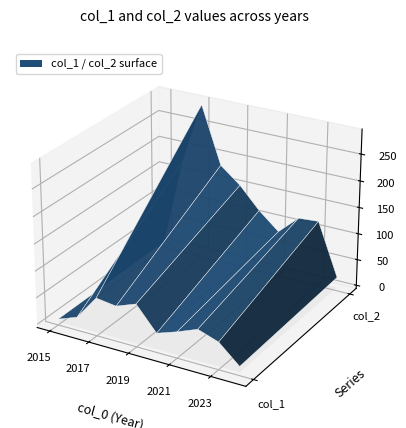

Reading left to right, list all the values displayed in this chart.

col_1: 2015=5	2016=19	2017=65	2018=60	2019=74	2020=30	2021=43	2022=58	2023=45	2024=11
col_2: 2015=6	2016=174	2017=290	2018=183	2019=153	2020=113	2021=81	2022=116	2023=119	2024=20